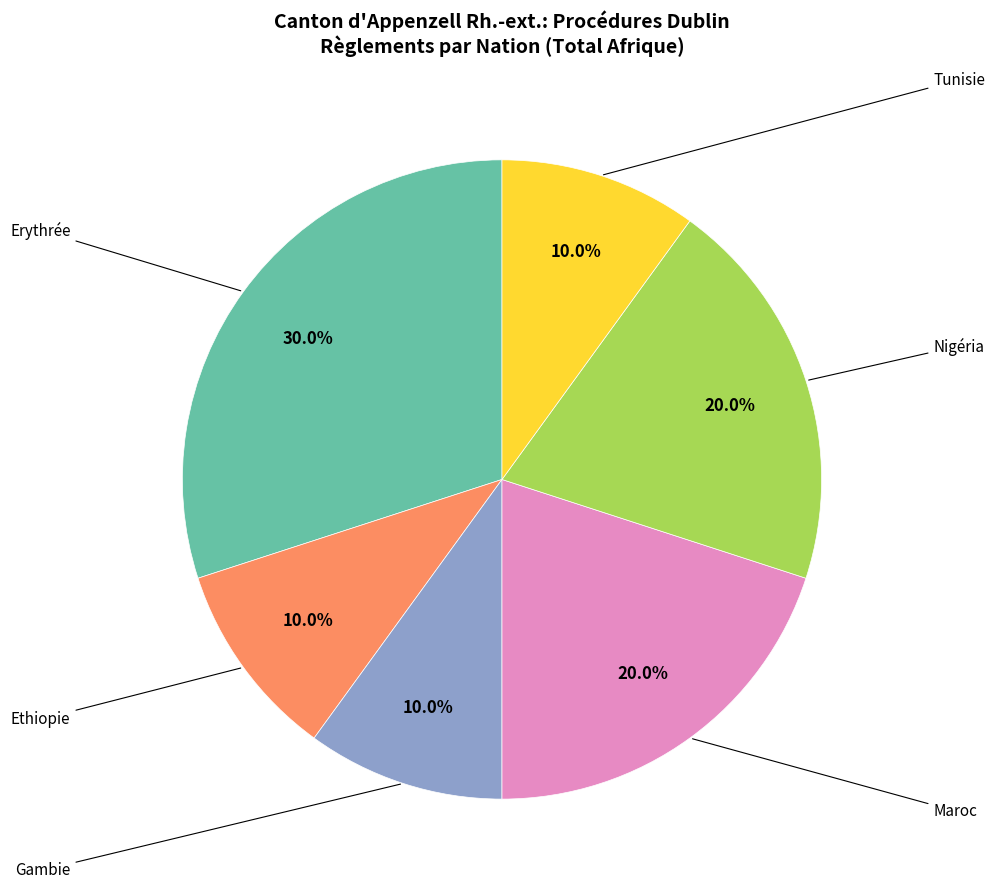

Is there any slice that represents more than half of the pie?

No